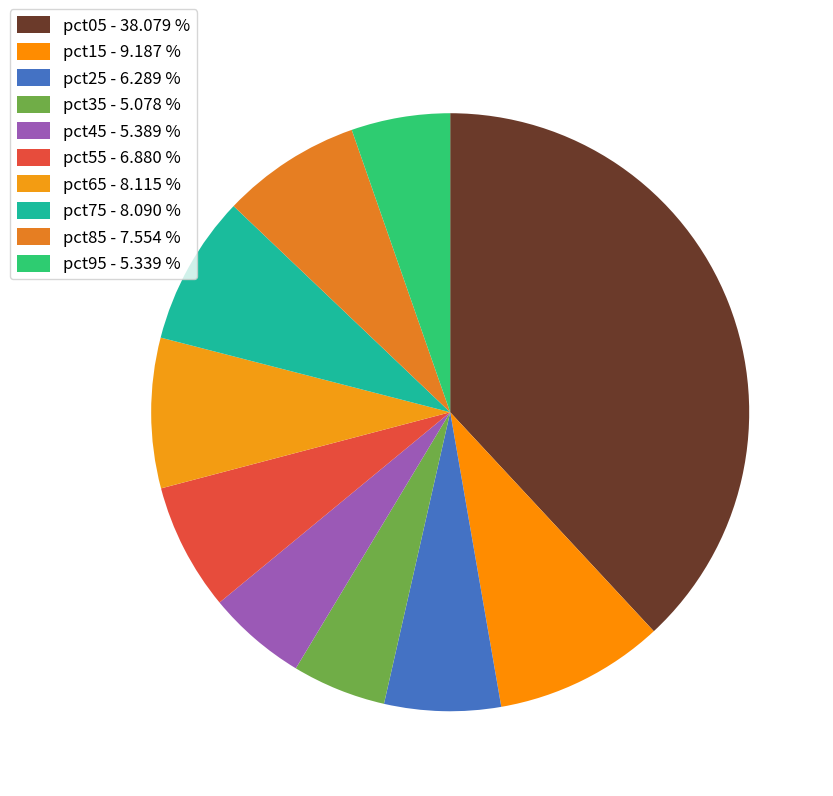

How many segments does this pie chart have?

10